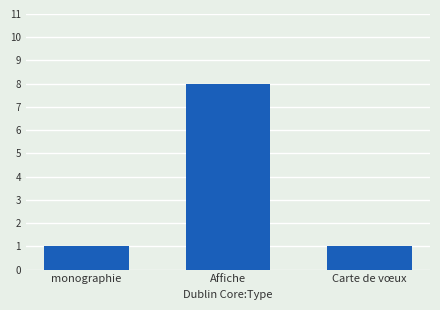

How many bars are there in total?

3